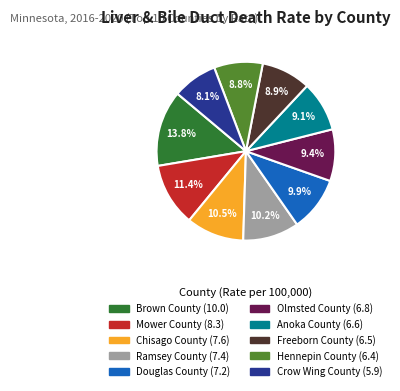

Which has a higher value, Ramsey County or Anoka County?

Ramsey County